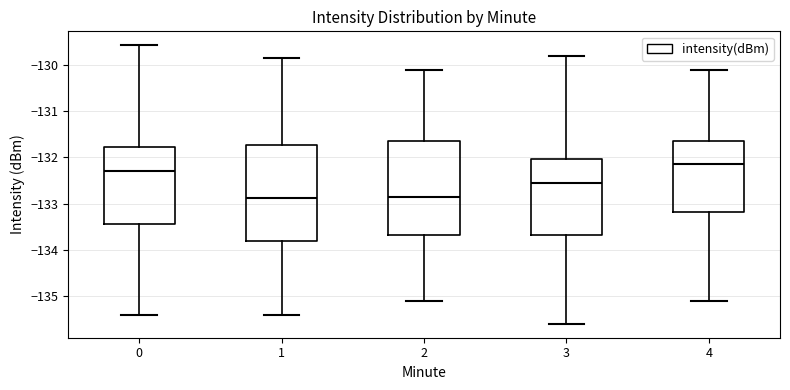

Reading left to right, read every box against the y-axis: the position of its median line, the range the box covers, and the ends of its whiskers. The values are not printed on the chart, so give them approximately, as read against the axis.

0: median -132.3, box -133.5 to -131.8, whiskers -135.4 to -129.6
1: median -132.9, box -133.8 to -131.7, whiskers -135.4 to -129.9
2: median -132.8, box -133.7 to -131.6, whiskers -135.1 to -130.1
3: median -132.5, box -133.7 to -132.0, whiskers -135.6 to -129.8
4: median -132.1, box -133.2 to -131.6, whiskers -135.1 to -130.1